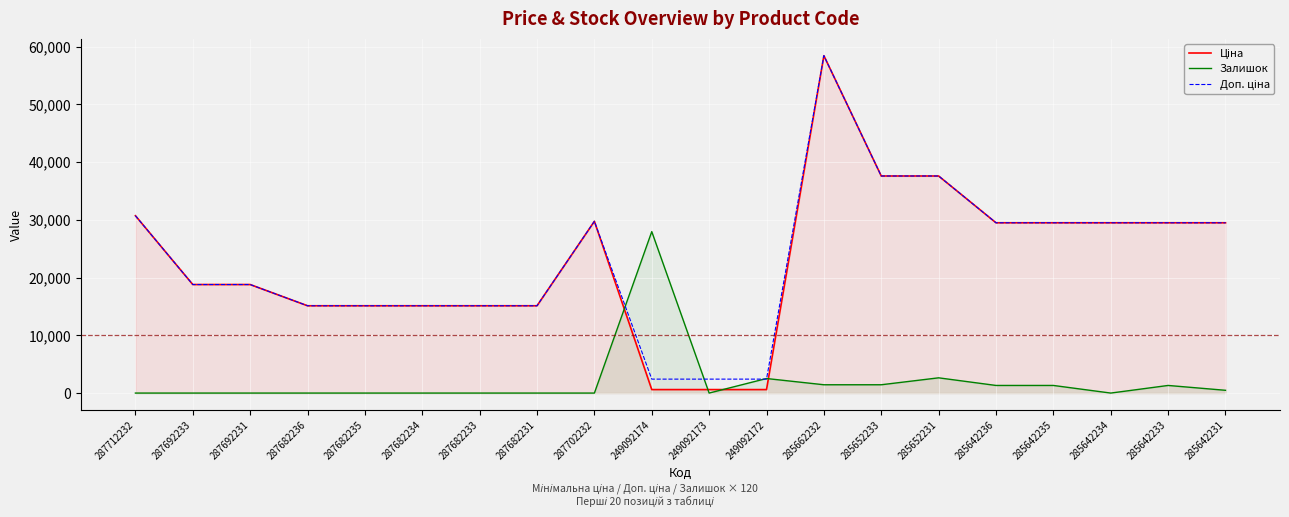

What is the difference between the Ціна values at 285652231 and 285642234?

8102.1